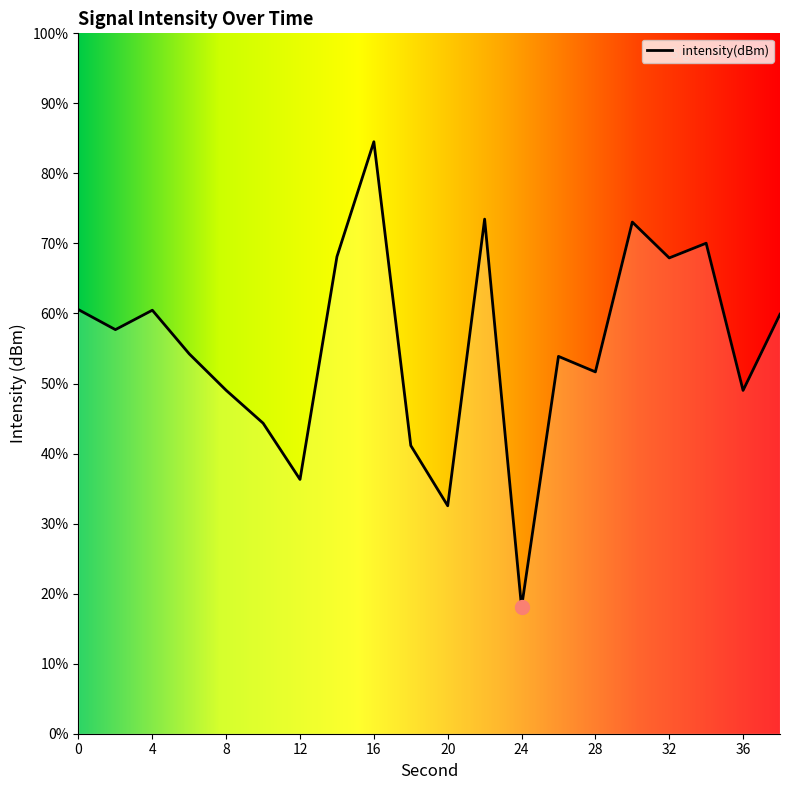

Which has a higher value, 6 or 22?

22